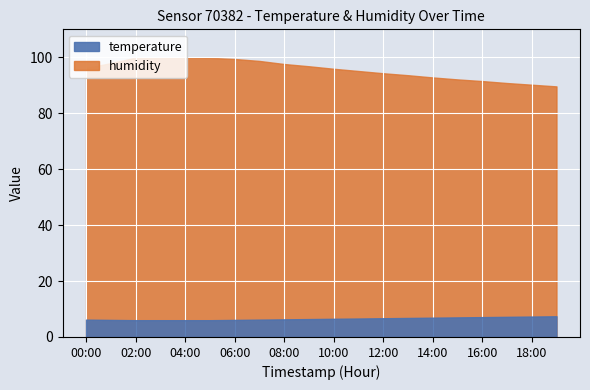

Is it true that temperature equals 3.7 at 13:00?

False